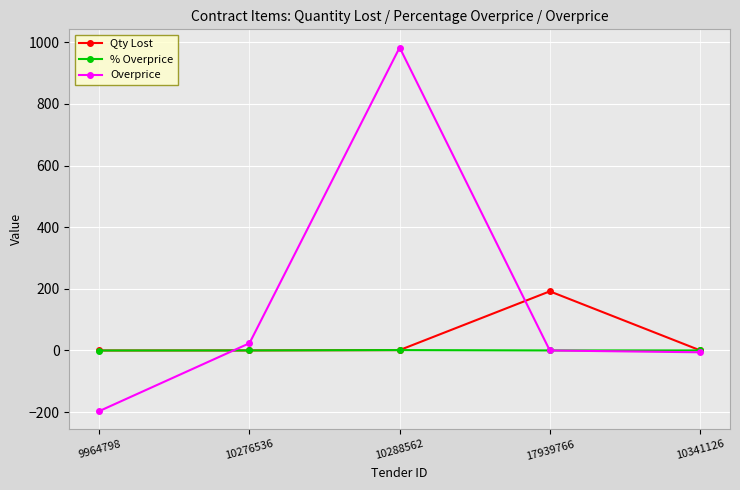

True or false: % Overprice and Overprice cross at least once.

True